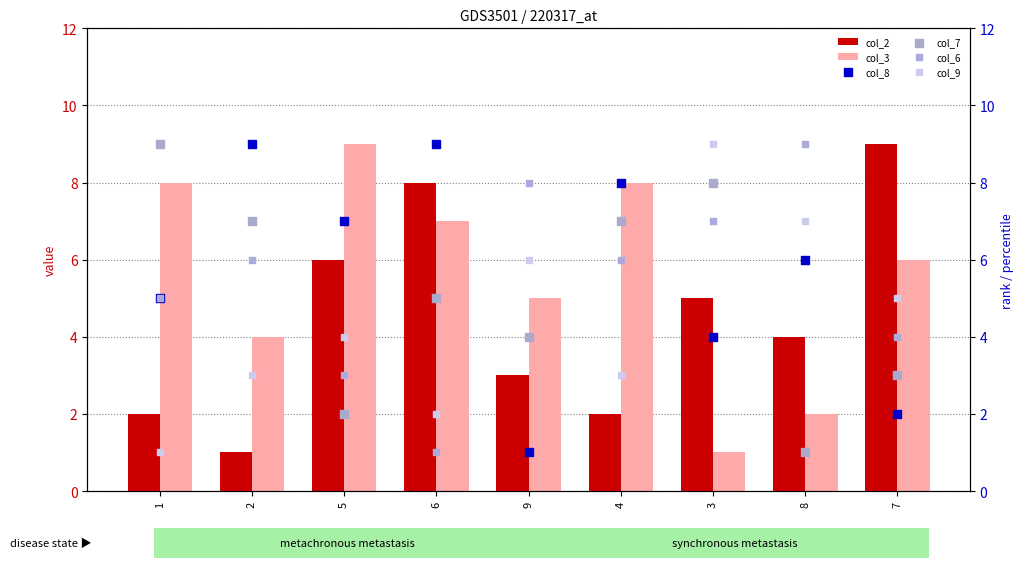

What is the total value across all series at 6?

32